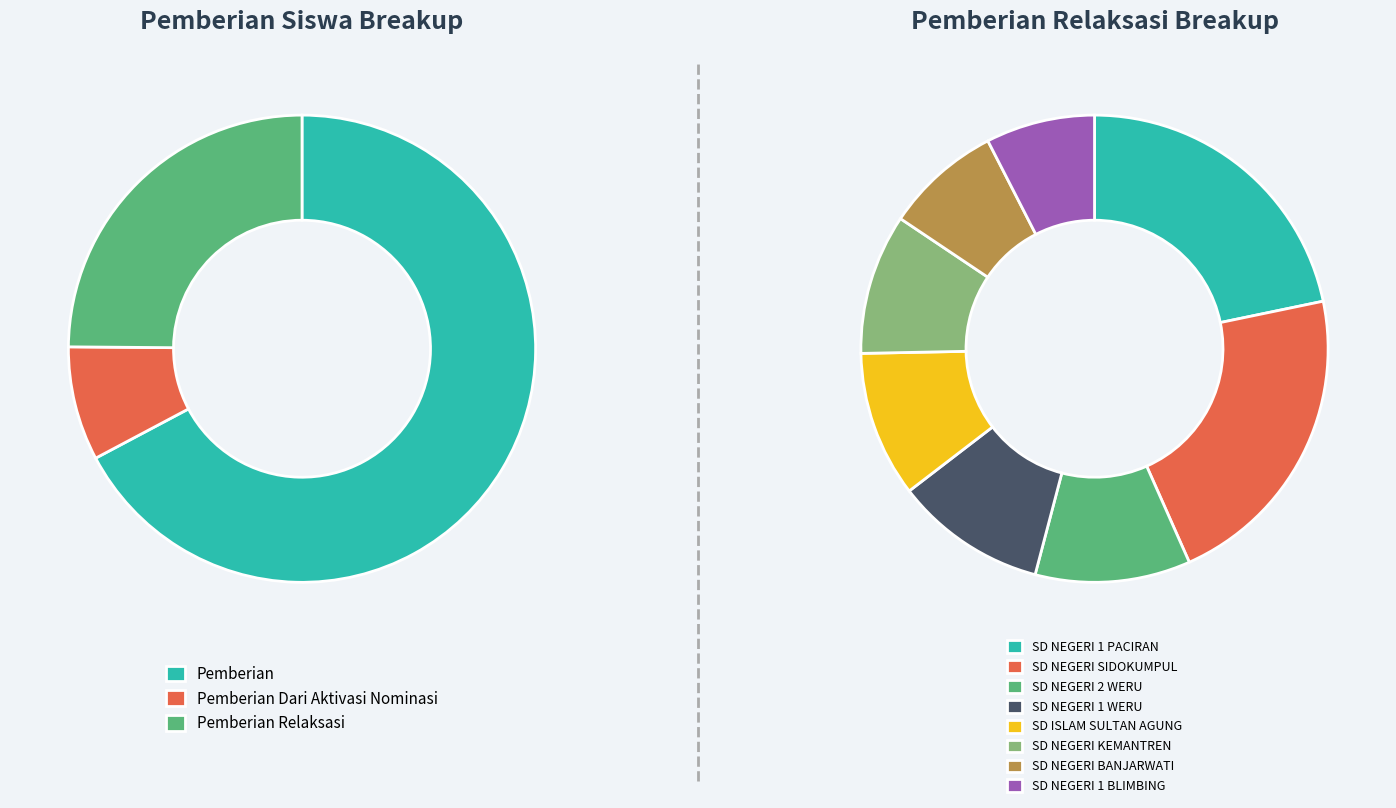

Is SD NEGERI 3 KRANJI the majority of the pie?

No